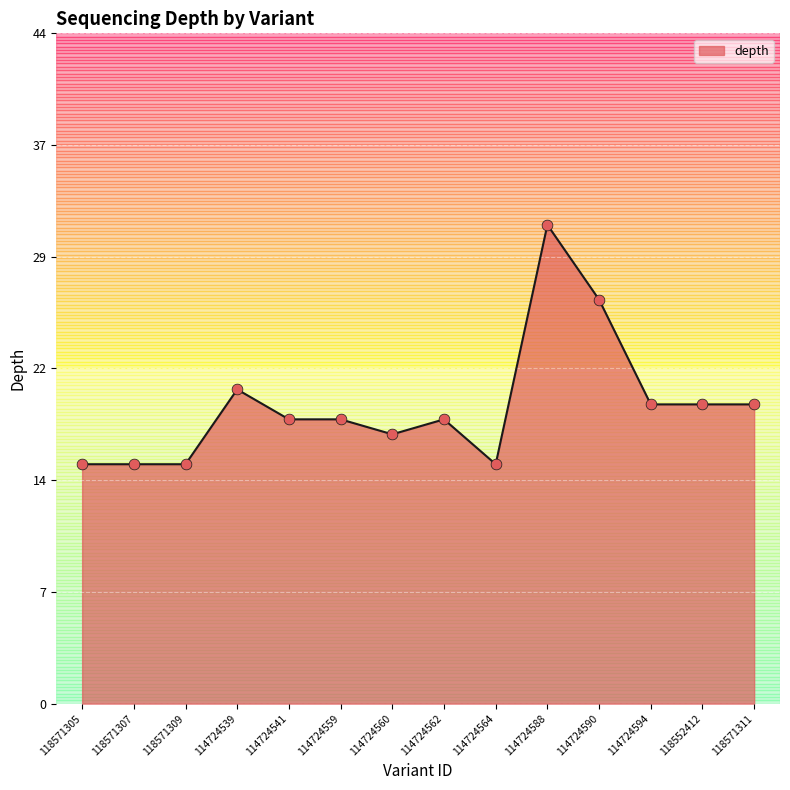

Between 118552412 and 114724588, which is larger?

114724588